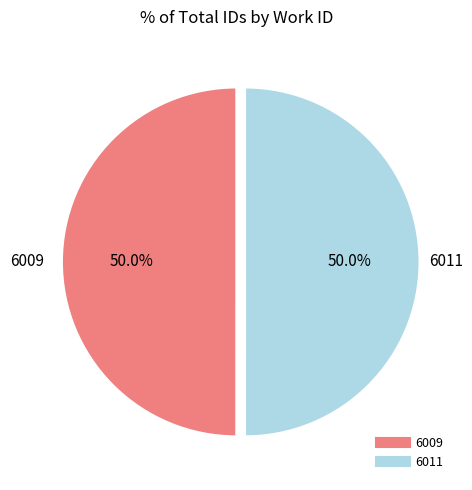

The 6009 slice represents 50% of the pie. True or false?

True